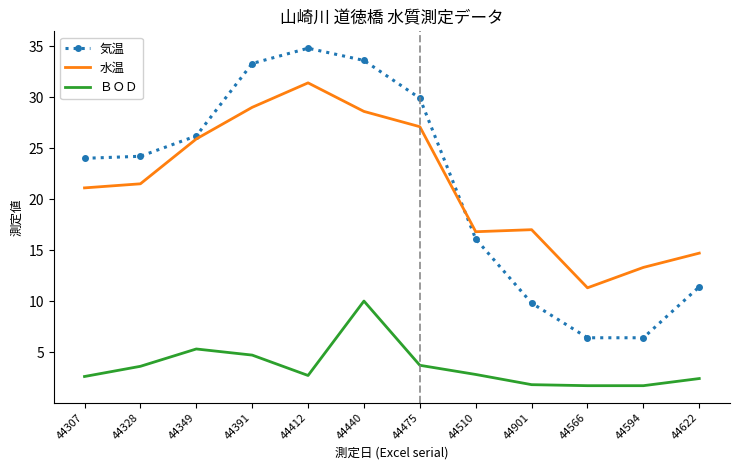

What is the difference between the ＢＯＤ values at 44475 and 44622?

1.3